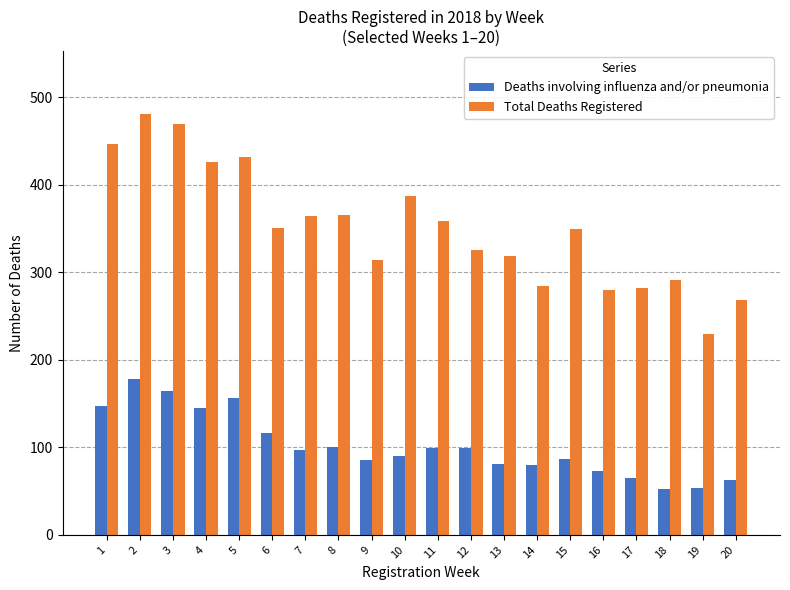

Does the chart contain any negative values?

No